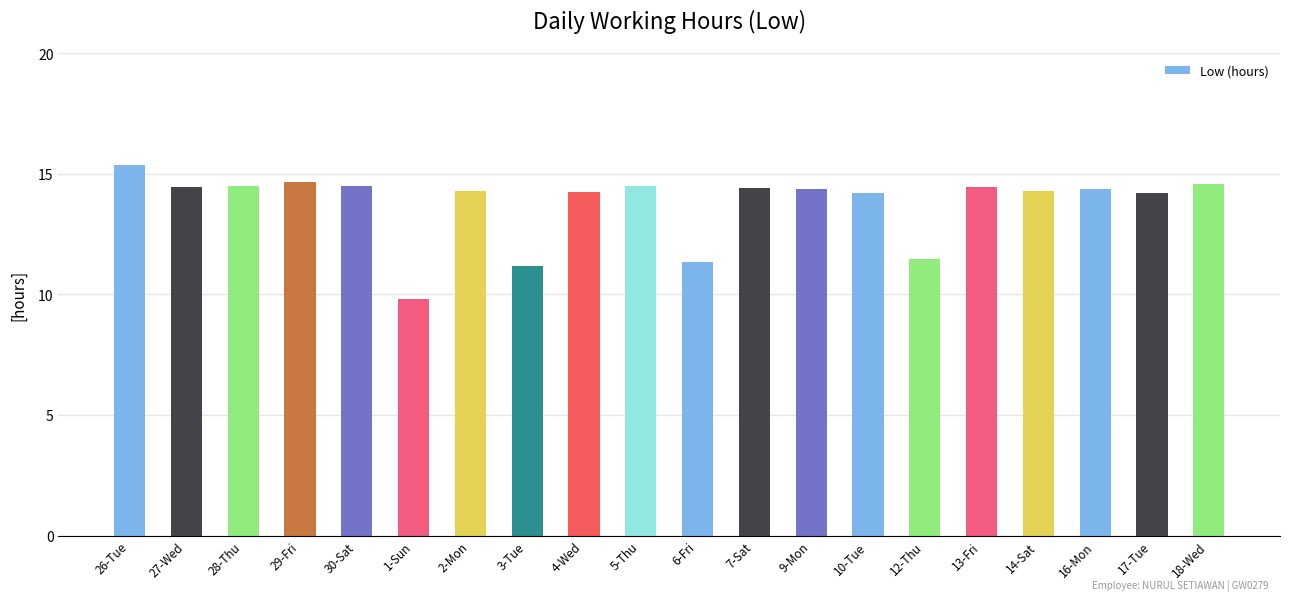

What is the average value?

13.8